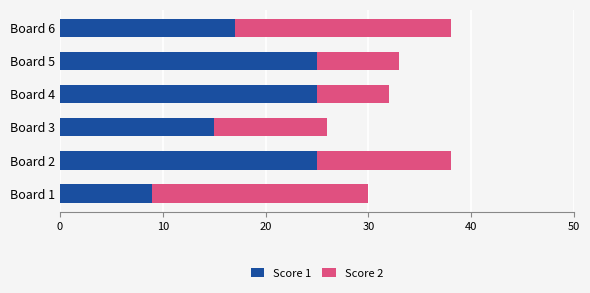

What is the difference between the maximum and minimum values in the Score 1 series?

16